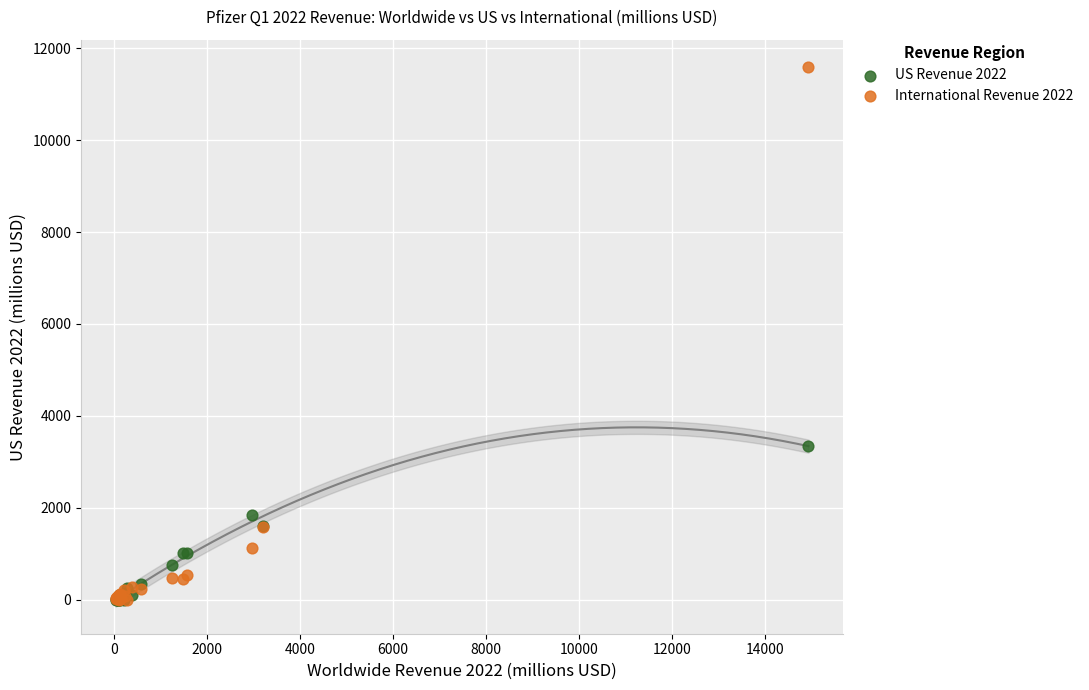

Across all series, what Y value is closest to 5798?

3345